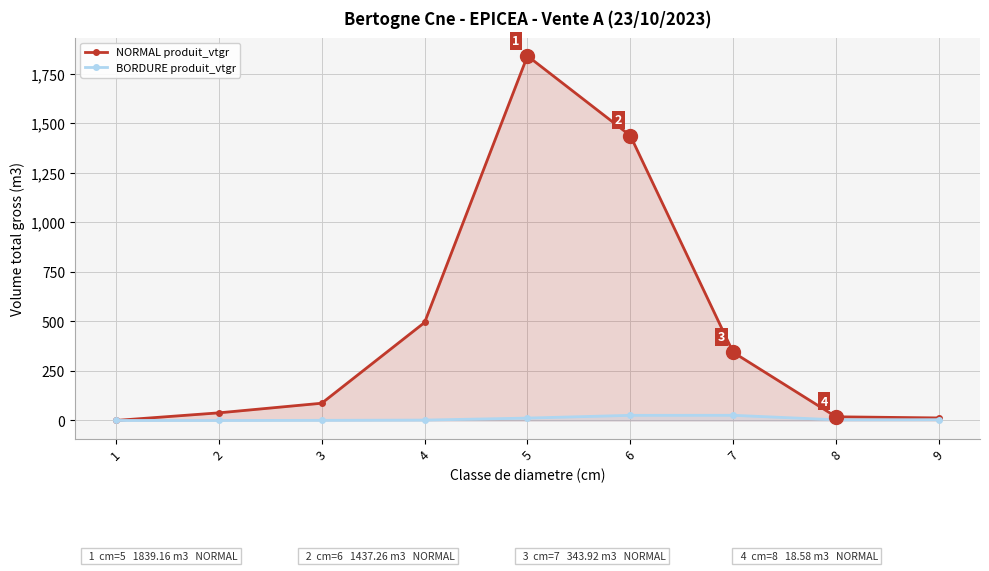

List the series in order of their peak value, highest first.

NORMAL produit_vtgr, BORDURE produit_vtgr